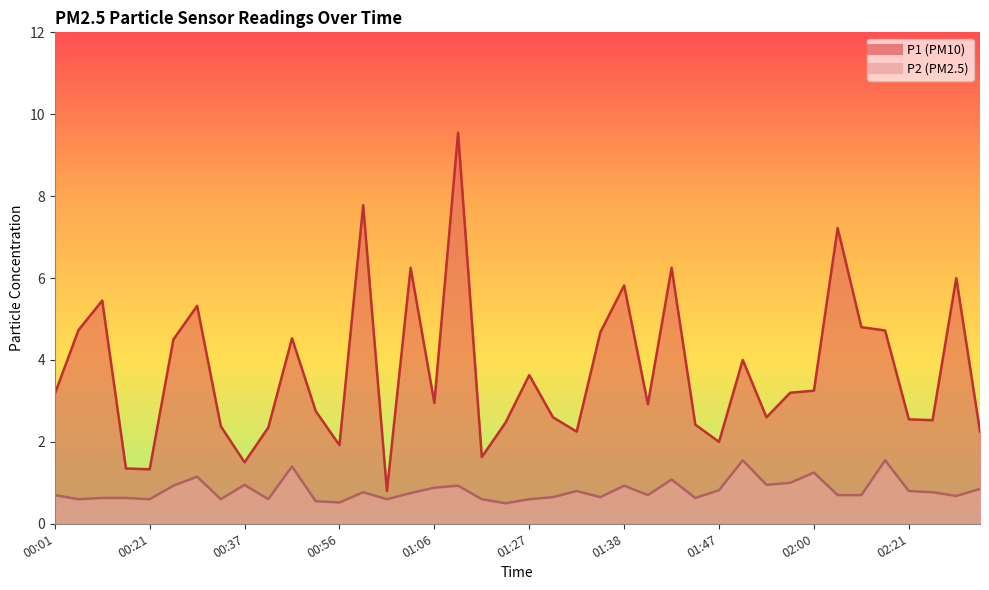

What is the sum of the P2 values at 01:27 and 00:37?

1.5